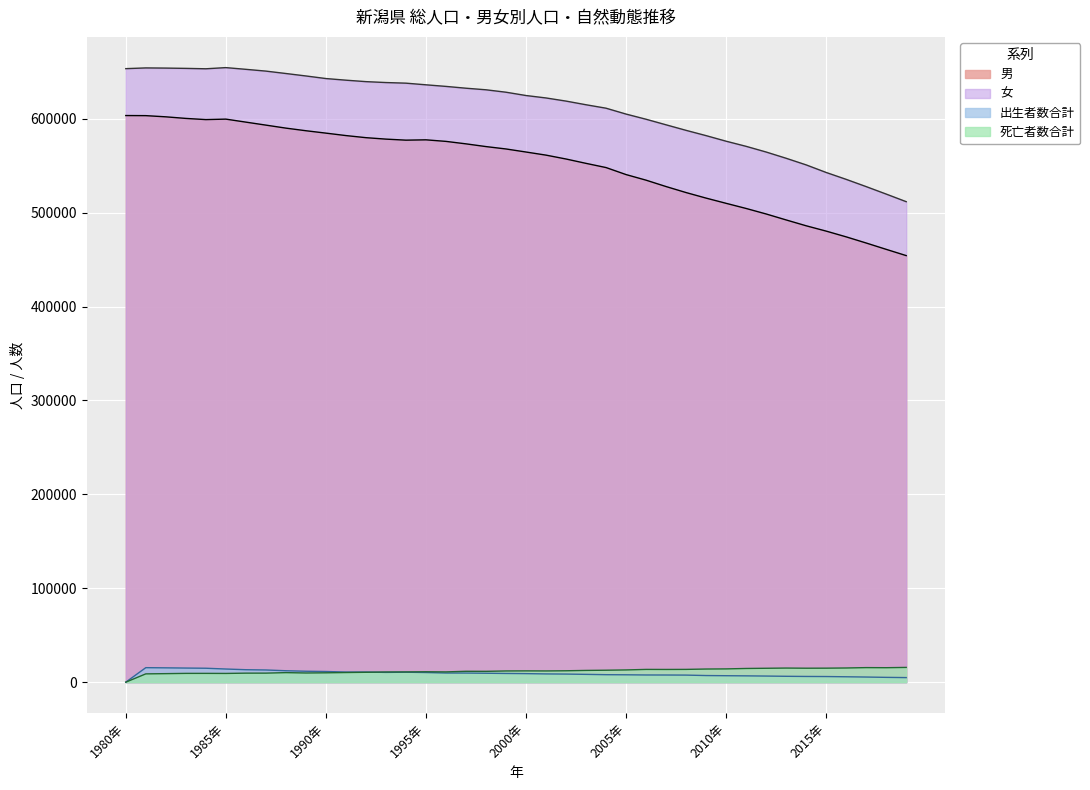

Between 2007年 and 2015年, which series saw the biggest shift?

女